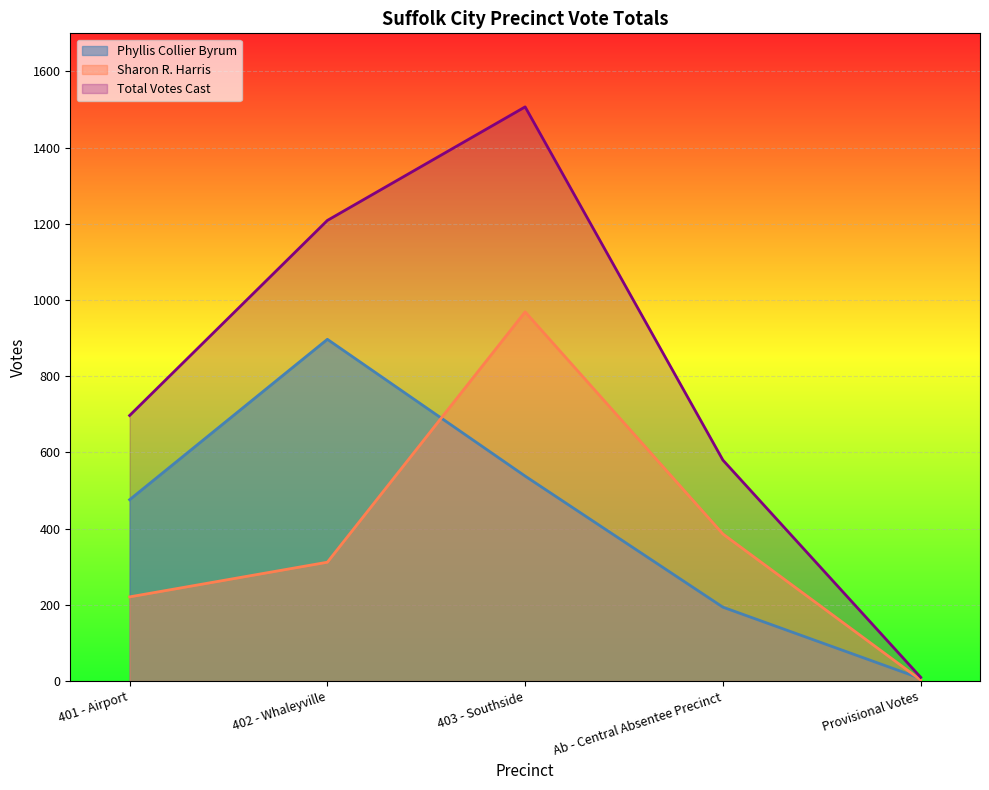

At which label does Sharon R. Harris first exceed 312?

403 - Southside